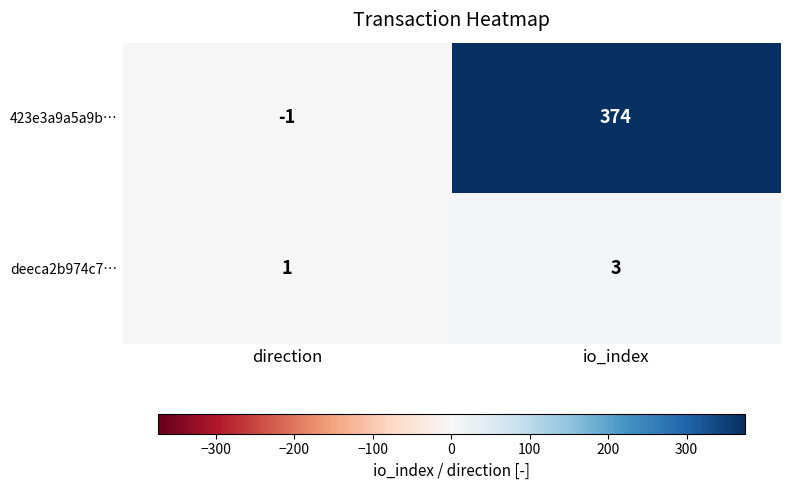

Which series changed the most between direction and io_index?

423e3a9a5a9b…